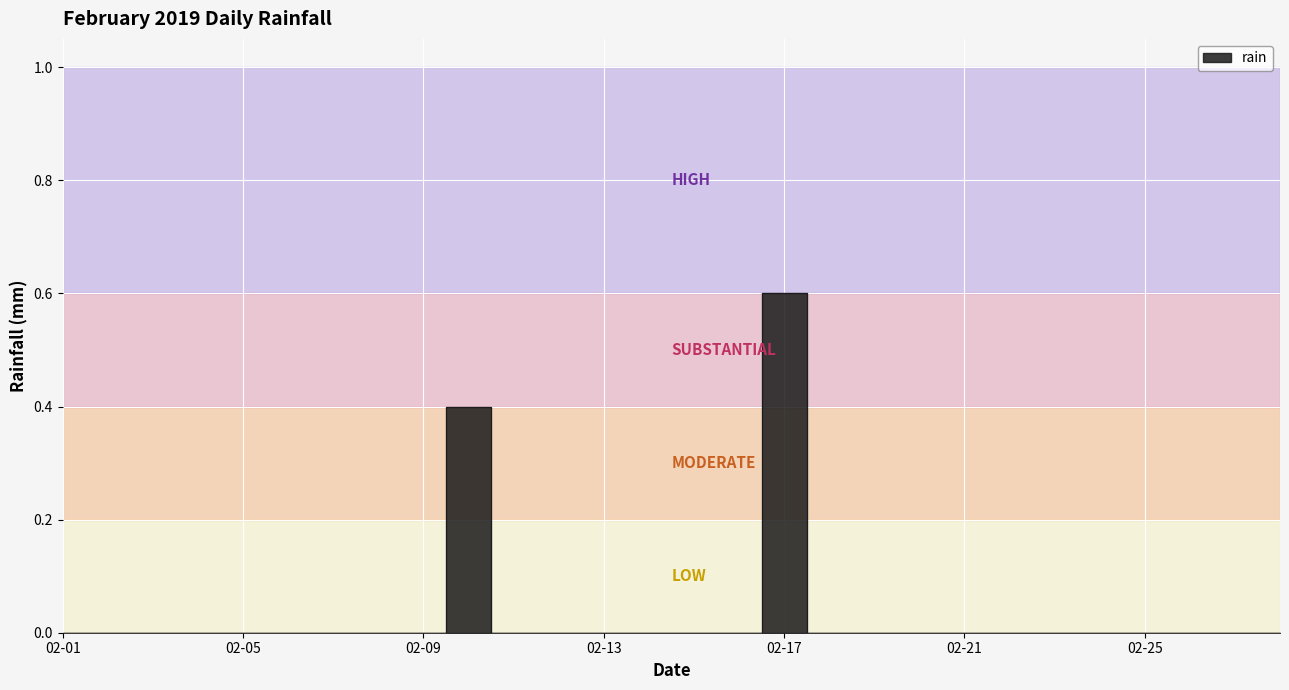

What is the greatest value displayed?

0.6